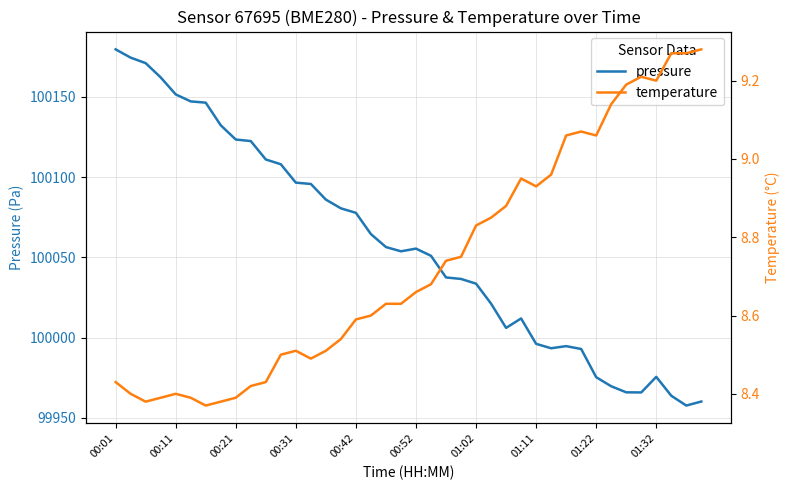

What is the maximum value for pressure?

100179.6